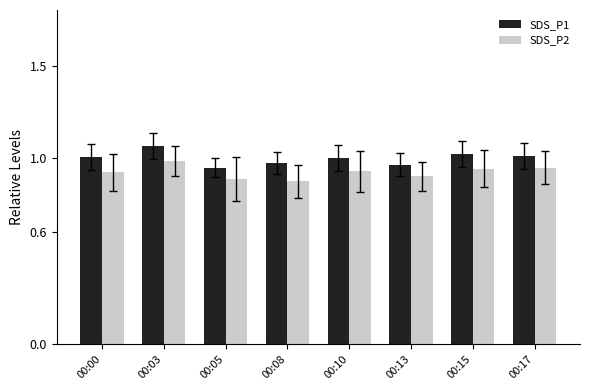

The SDS_P1 series shows 1.0 at 00:10. True or false?

True